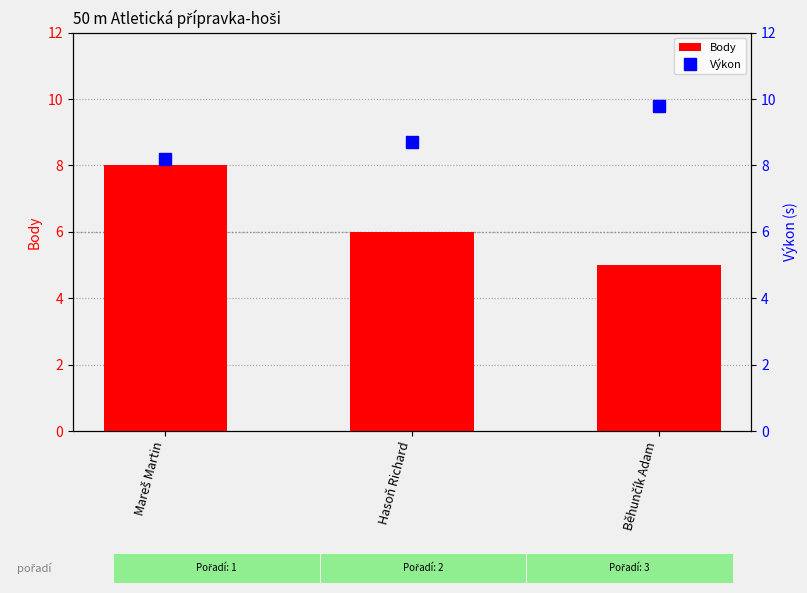

What is the spread (max minus min) of values at Mareš Martin?

0.2